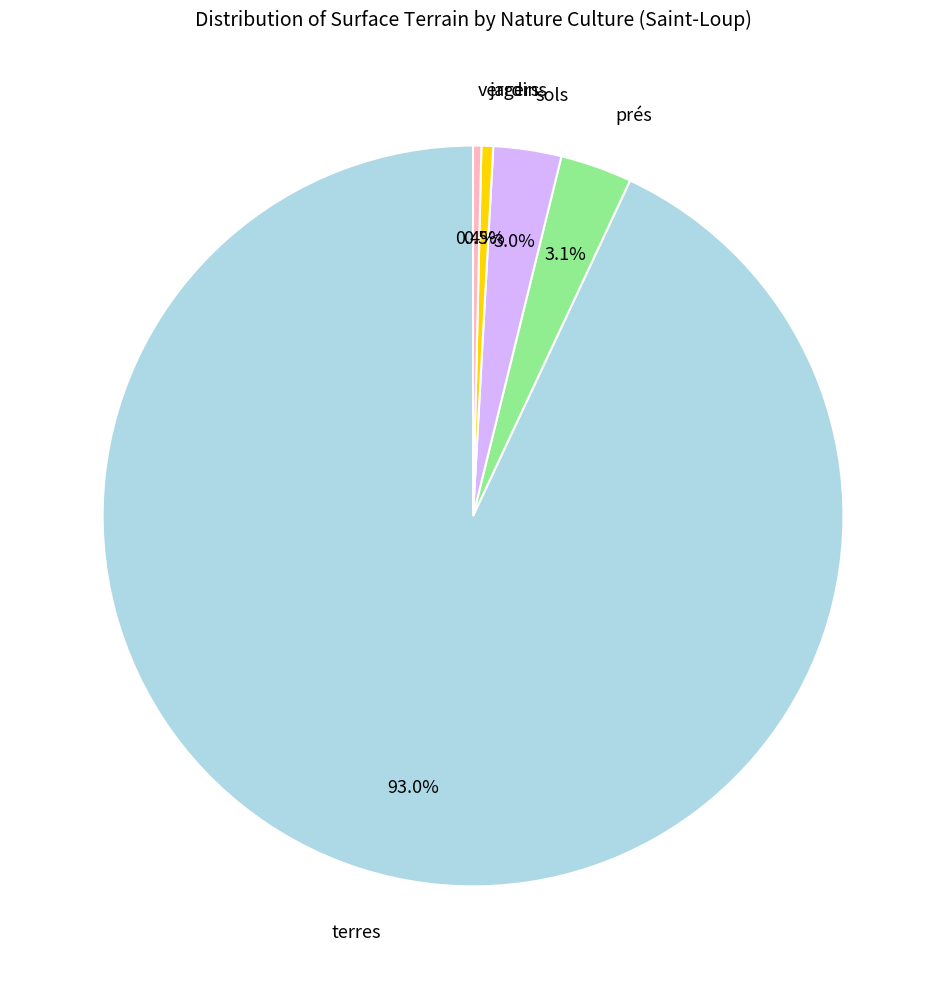

To the nearest percent, what is the difference between the largest and smallest slice percentages?

93%